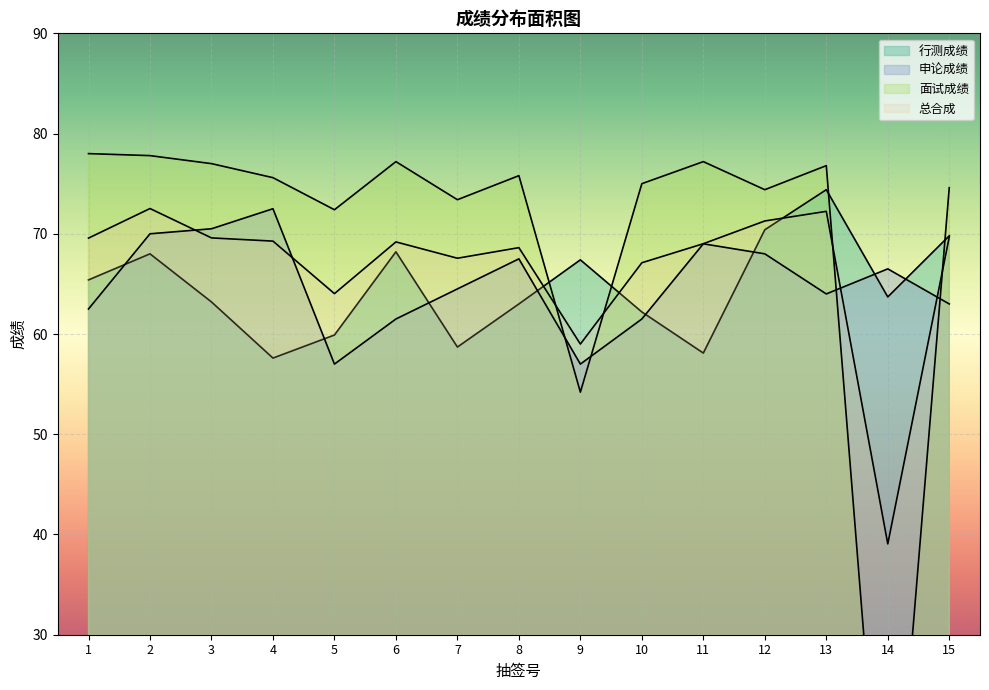

What is the sum of the 面试成绩 values at 11 and 3?

154.2